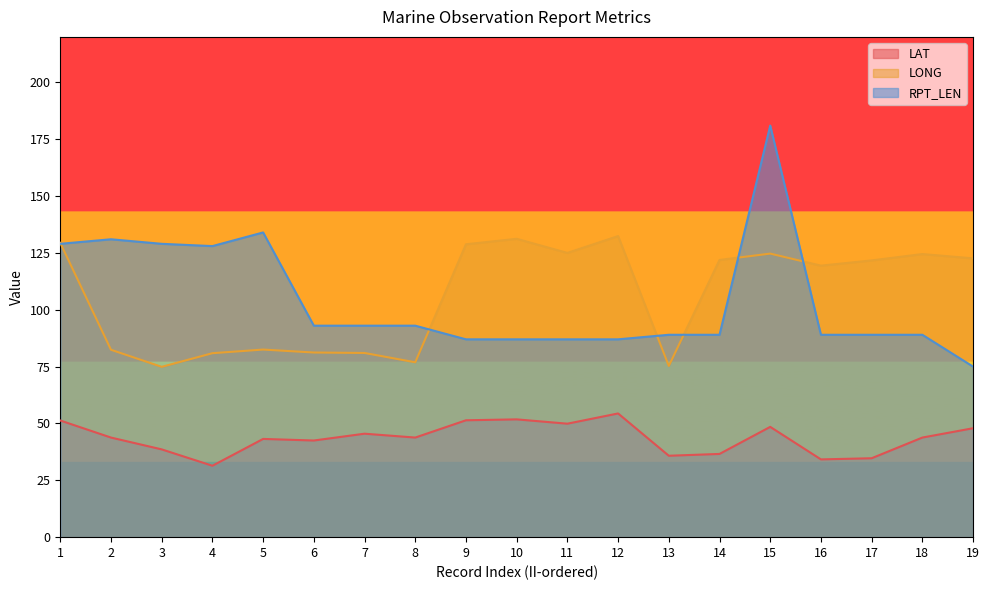

How many times do LONG and RPT_LEN cross each other?

6